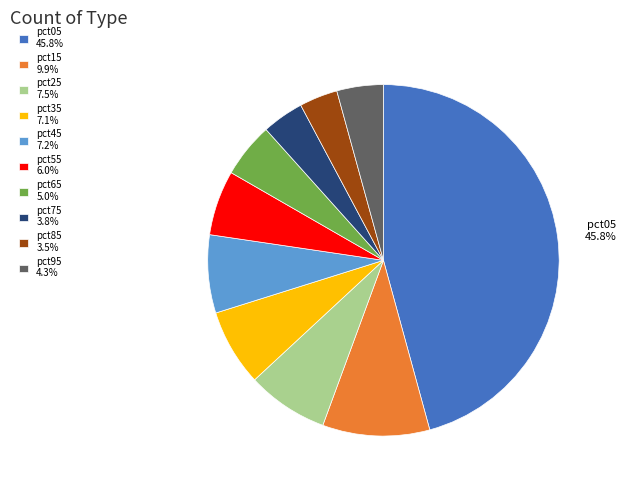

Count the number of slices in the pie.

10